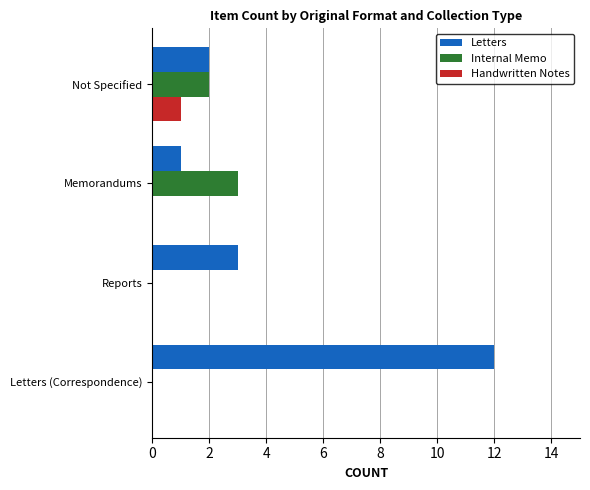

The value of Internal Memo at Memorandums is 3. True or false?

True